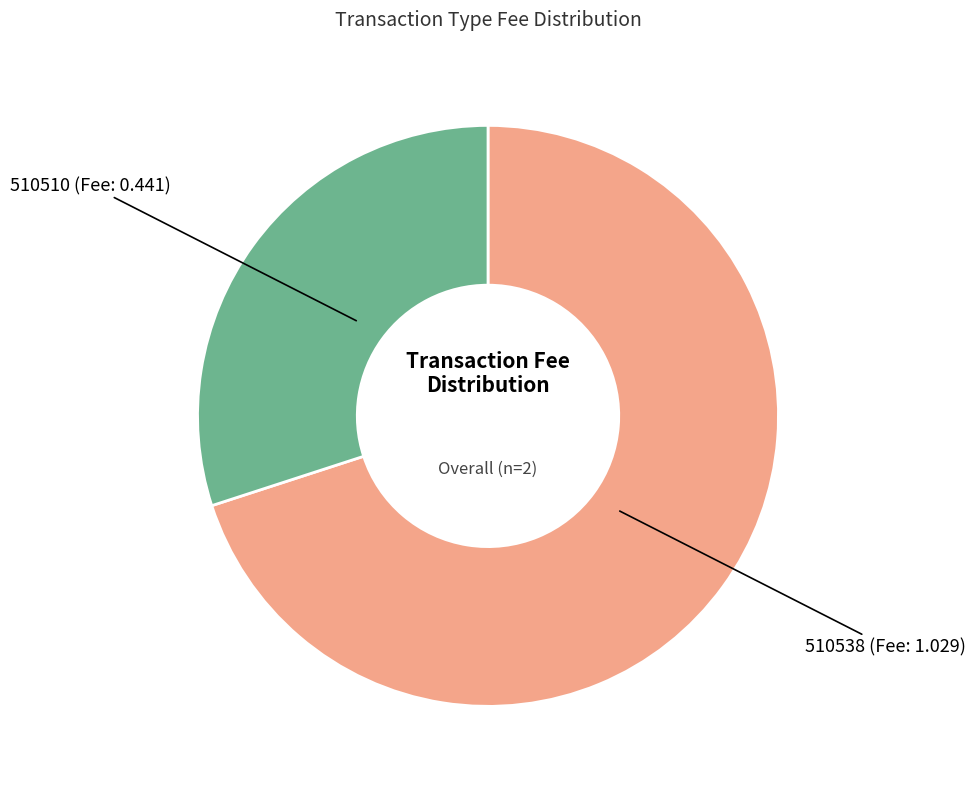

Does 510510 (Fee: 0.441) account for over 50% of the chart?

No